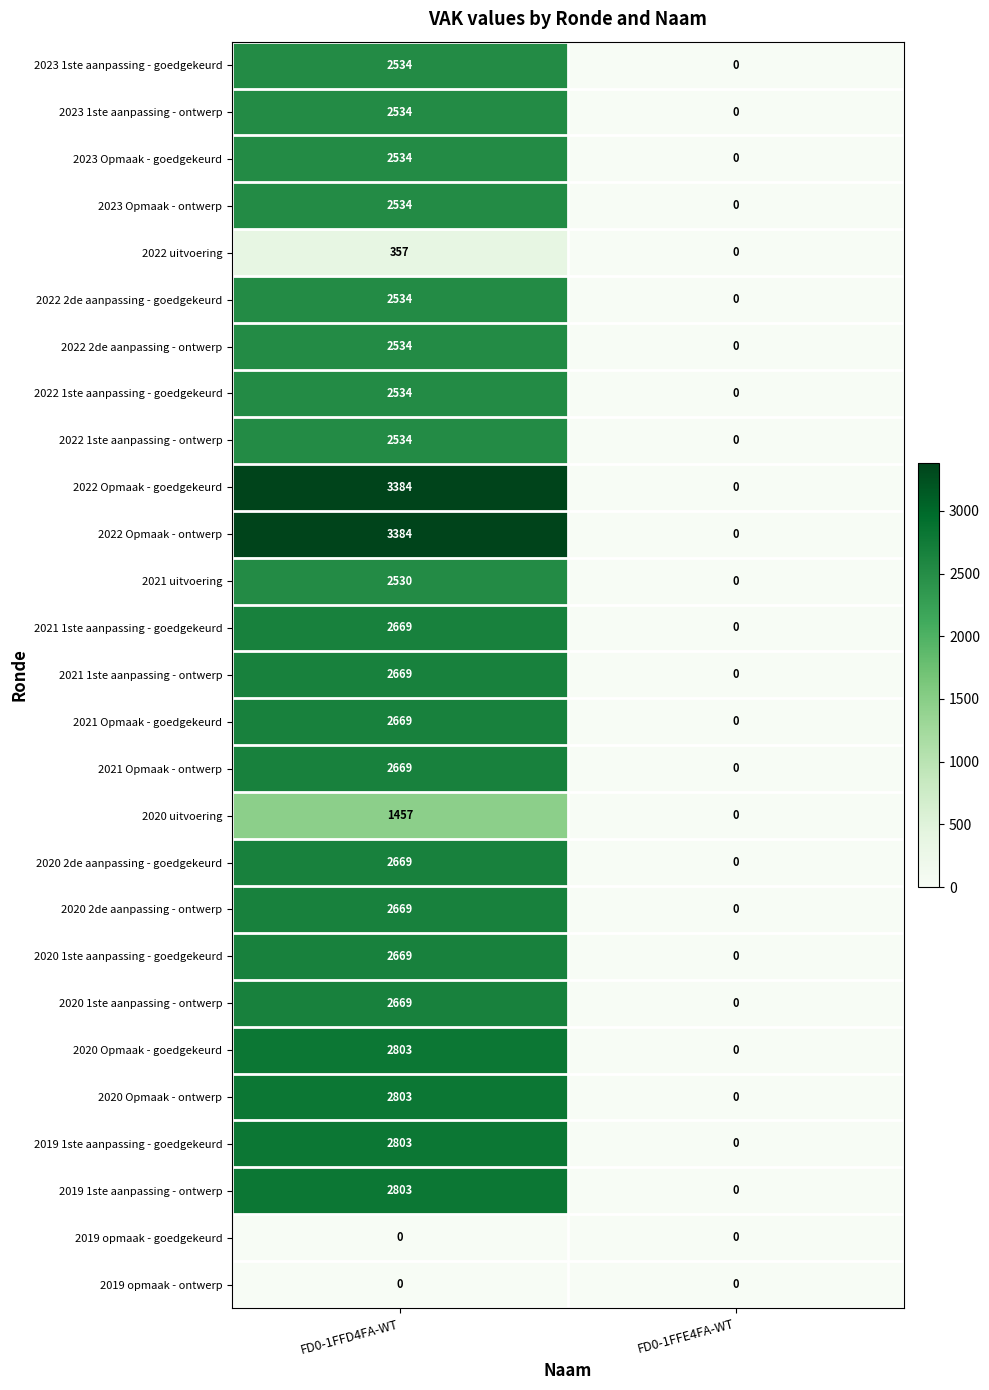

What is the approximate value of 2022 1ste aanpassing - goedgekeurd at FD0-1FFD4FA-WT, to the nearest 100?

2500